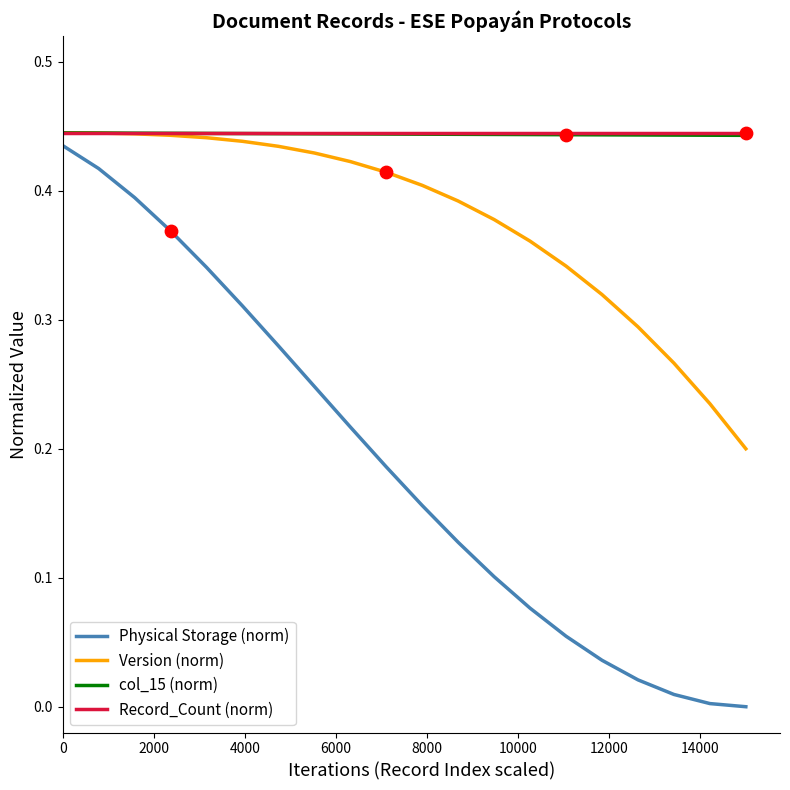

Which series has the largest range (max minus min)?

Physical Storage (norm)